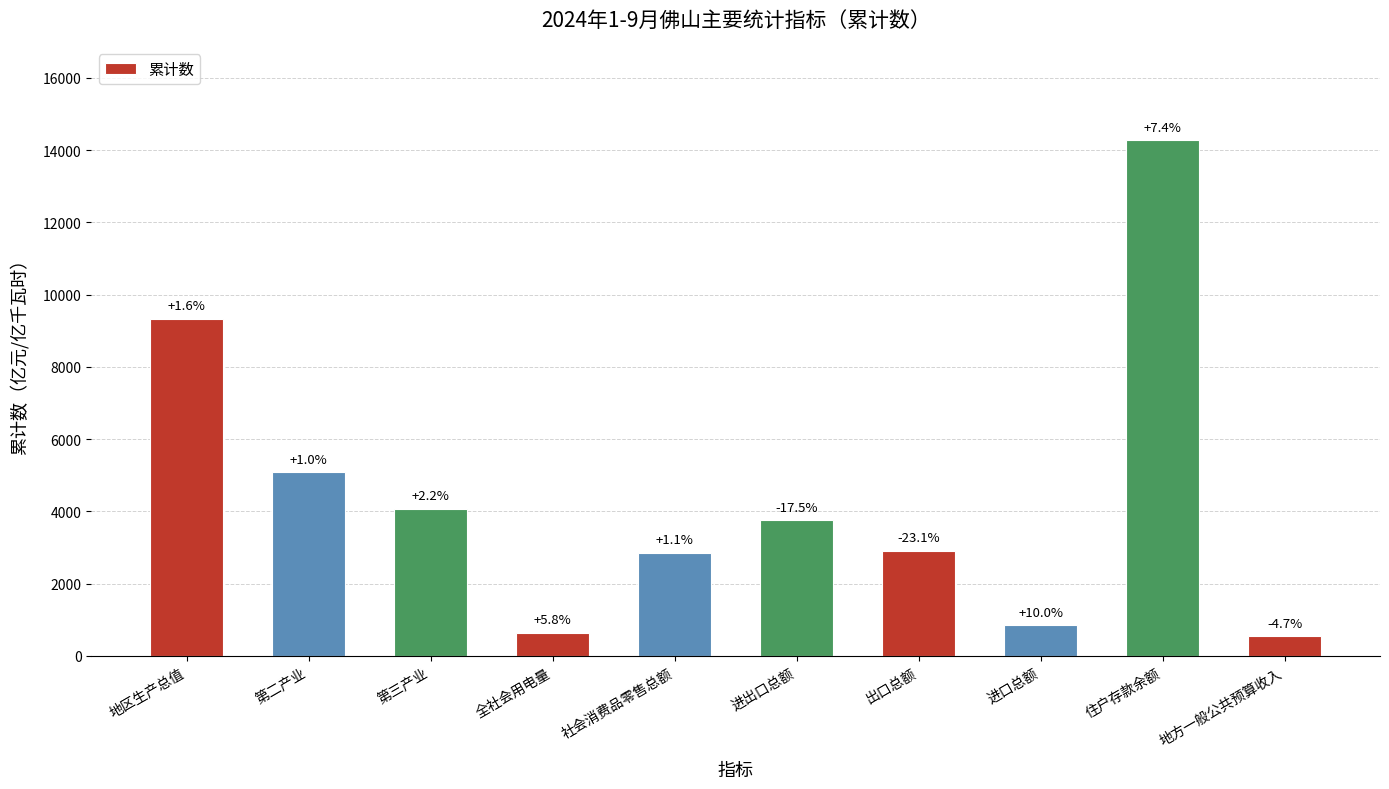

What is the label of the 7th bar from the right?

全社会用电量